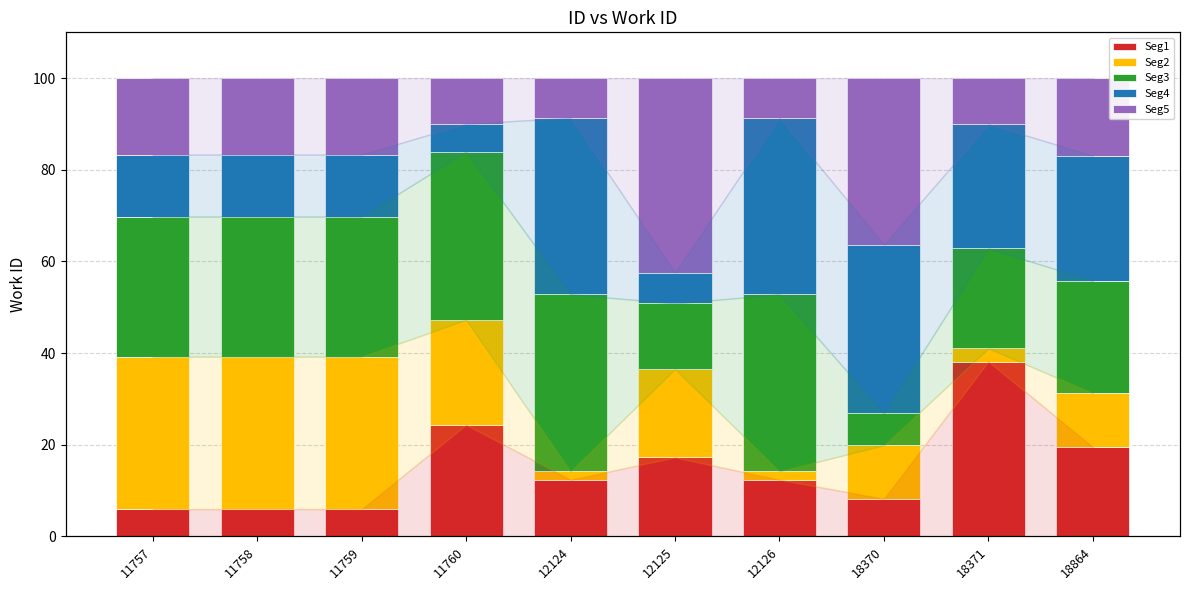

Is it true that Seg3 equals 36.7 at 11760?

True